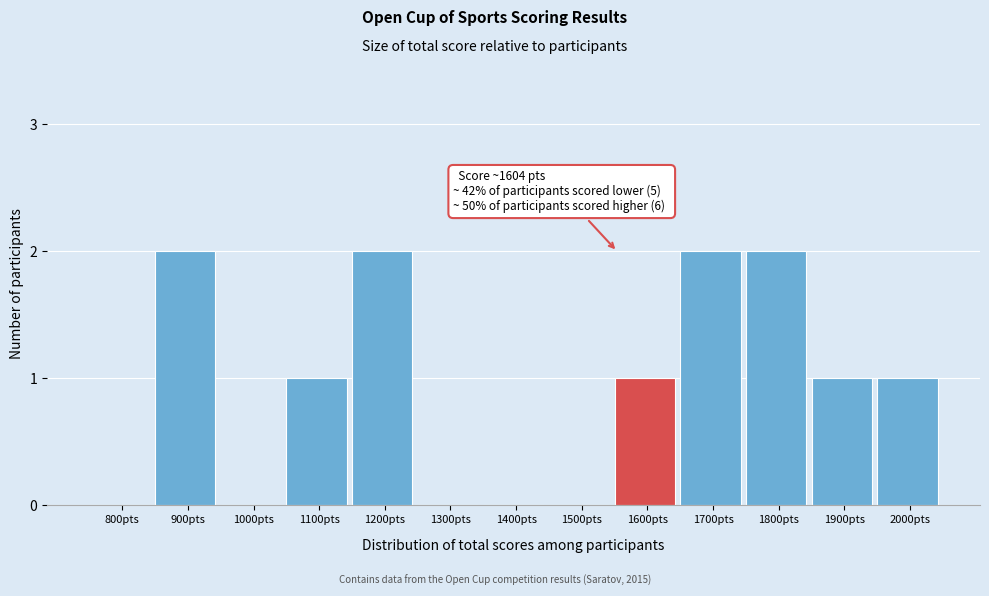

Reading left to right, transcribe all the data shown in this chart.

800pts=0	900pts=2	1000pts=0	1100pts=1	1200pts=2	1300pts=0	1400pts=0	1500pts=0	1600pts=1	1700pts=2	1800pts=2	1900pts=1	2000pts=1